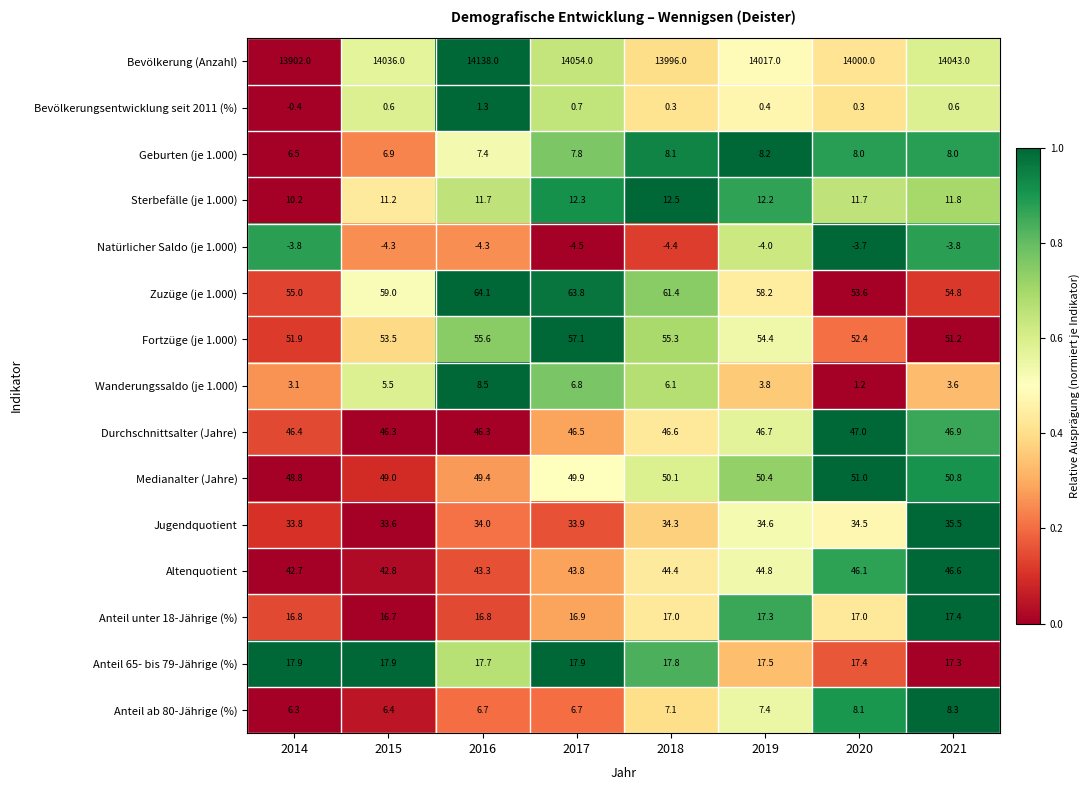

What is the average value of the Anteil unter 18-Jährige (%) series?

17.0